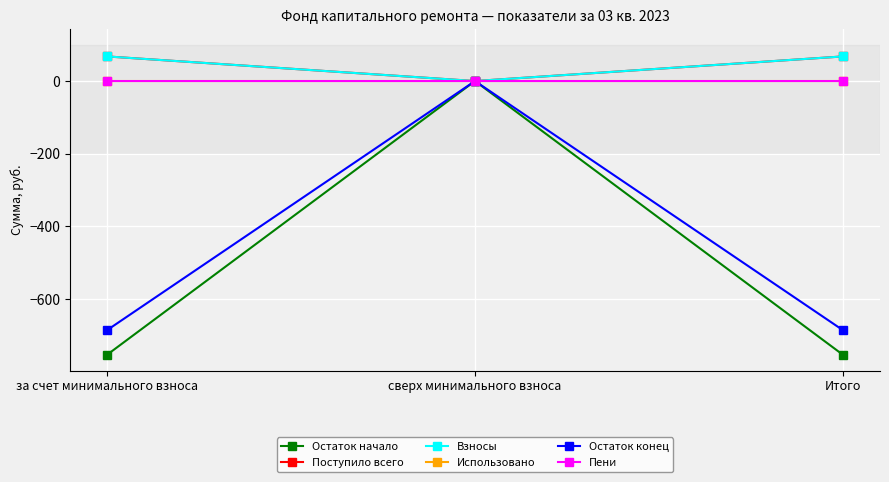

What is the label of the 1st point from the left?

за счет минимального взноса